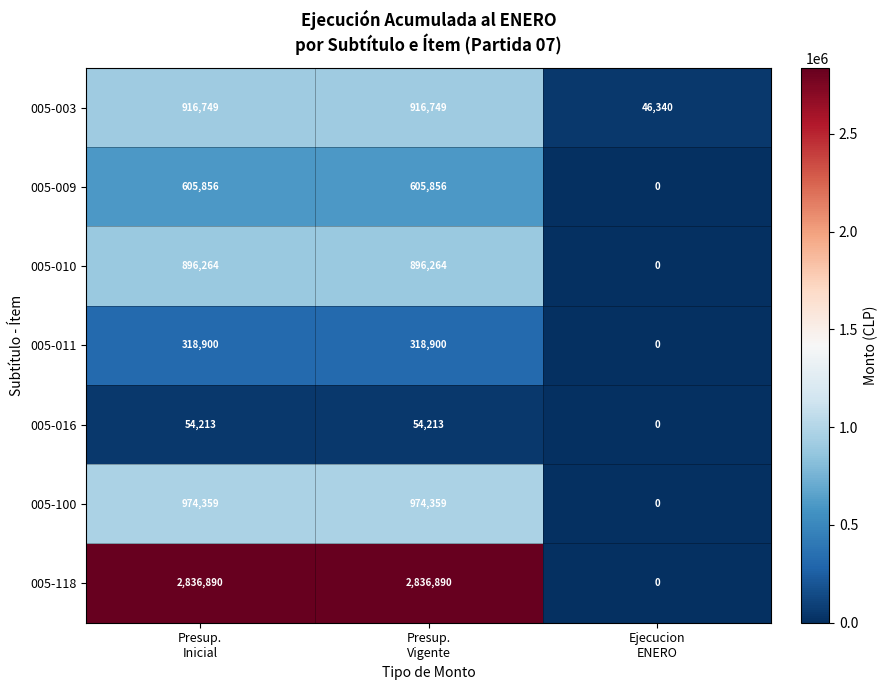

What is the maximum value shown in the chart?

2836890